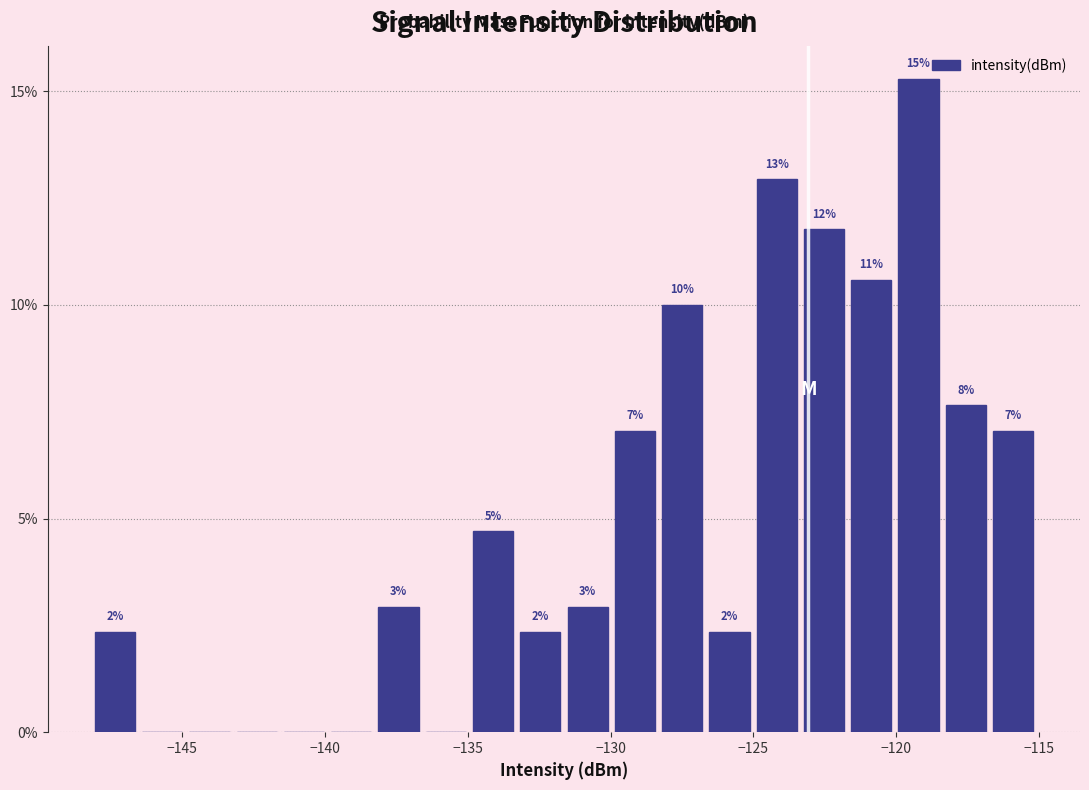

Around what value on the x-axis is the tallest bar? Give the approximate position of its centre, as read against the axis.

-119.0